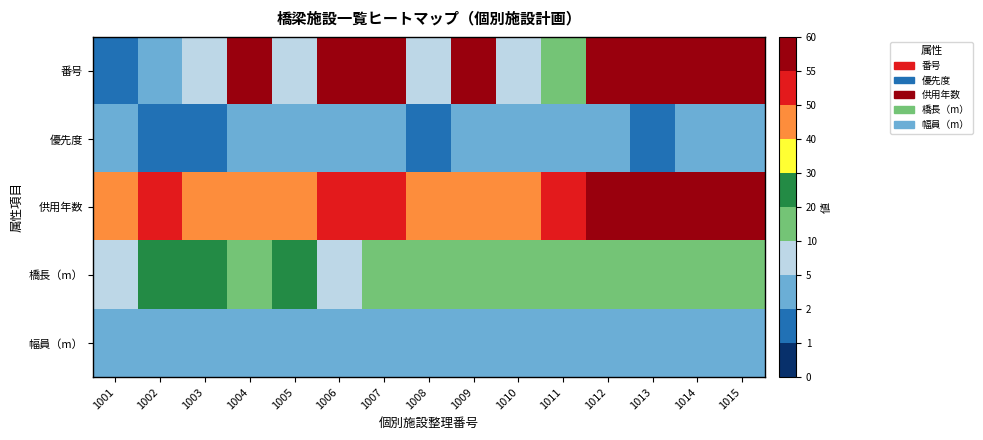

How many distinct data groups are displayed?

5